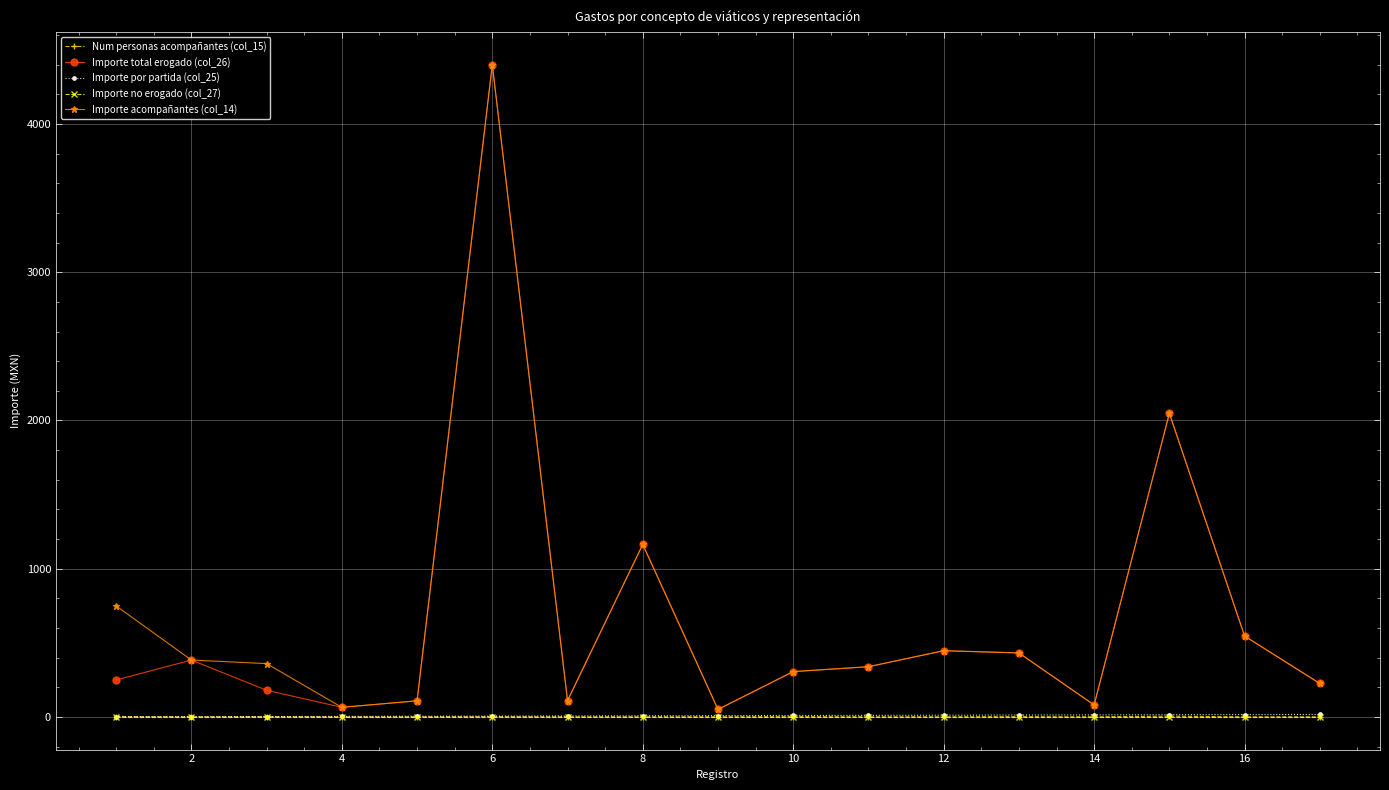

True or false: Num personas acompañantes (col_15) and Importe acompañantes (col_14) intersect in this chart.

False